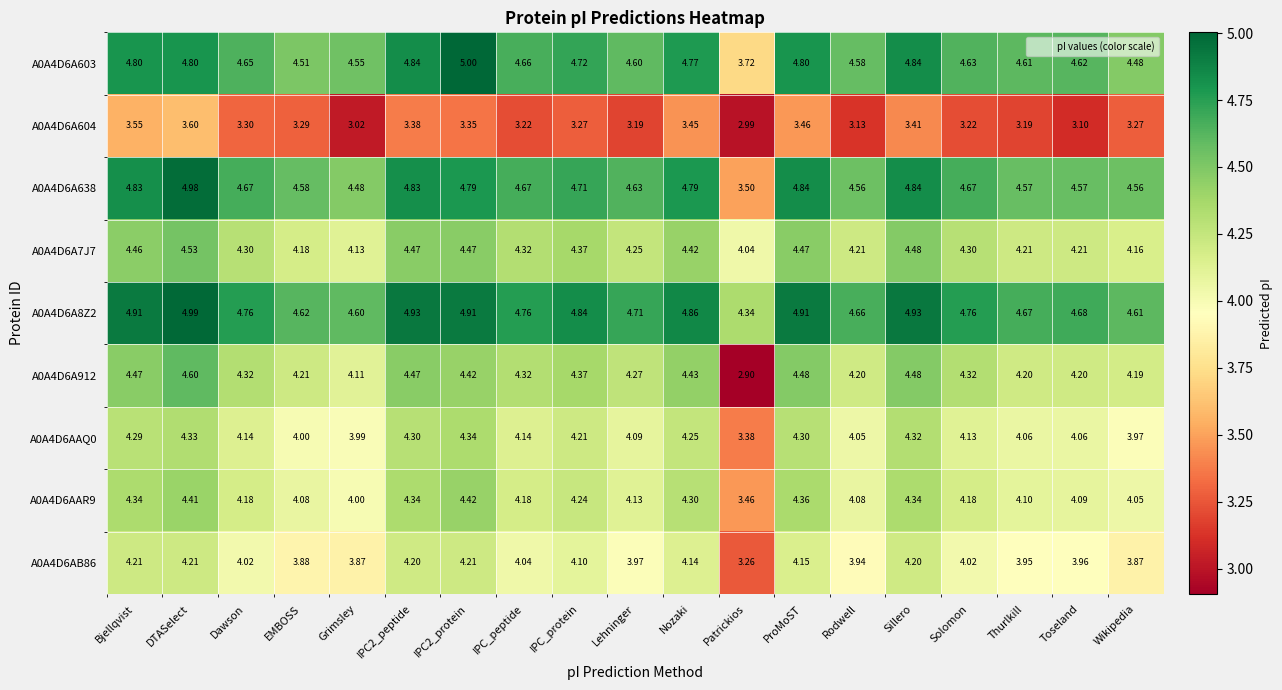

Which label corresponds to the smallest value in the chart?

Patrickios